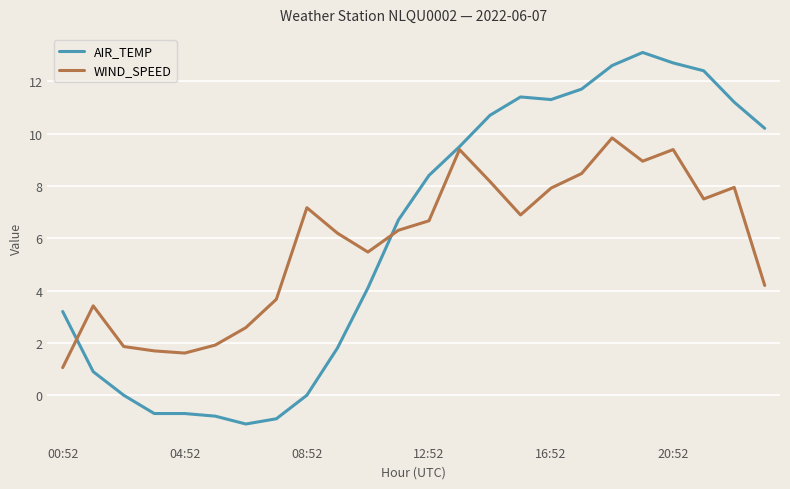

What is the minimum value shown in the chart?

-1.1